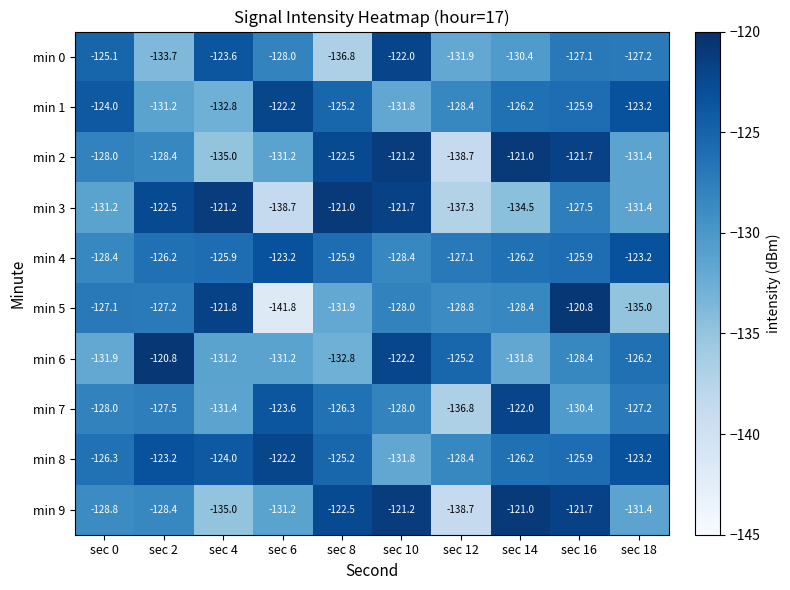

What is the sum of the min 2 values at sec 12 and sec 4?

-273.7